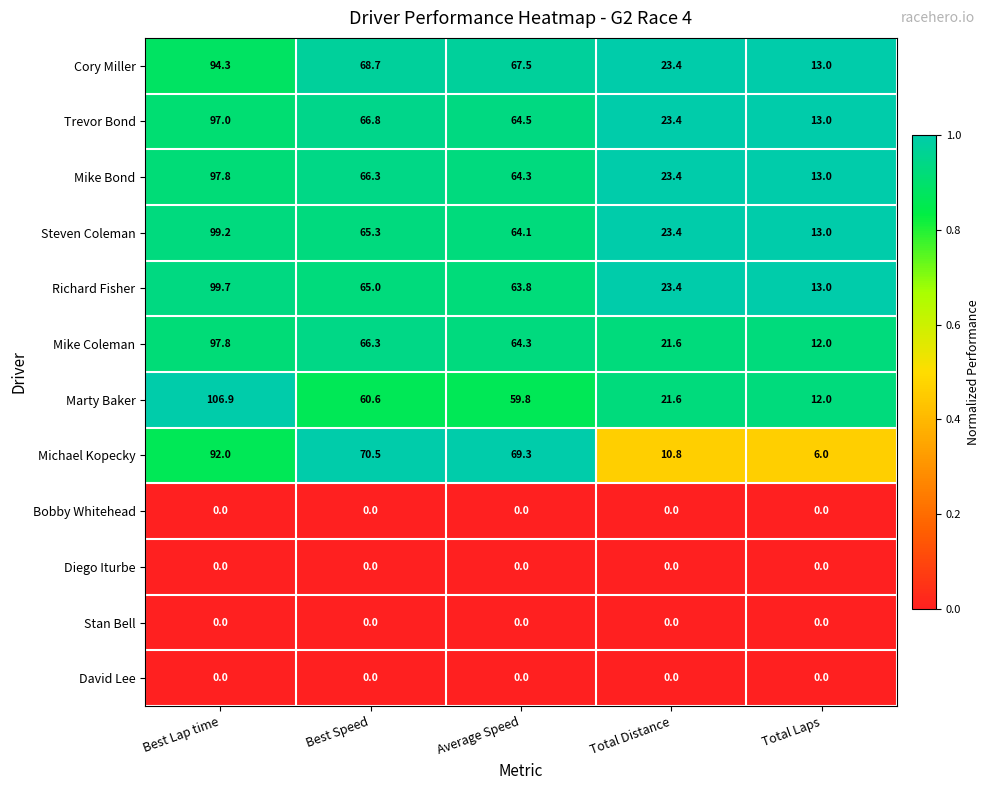

What is the difference between the highest and lowest values at Best Lap time?

106.9